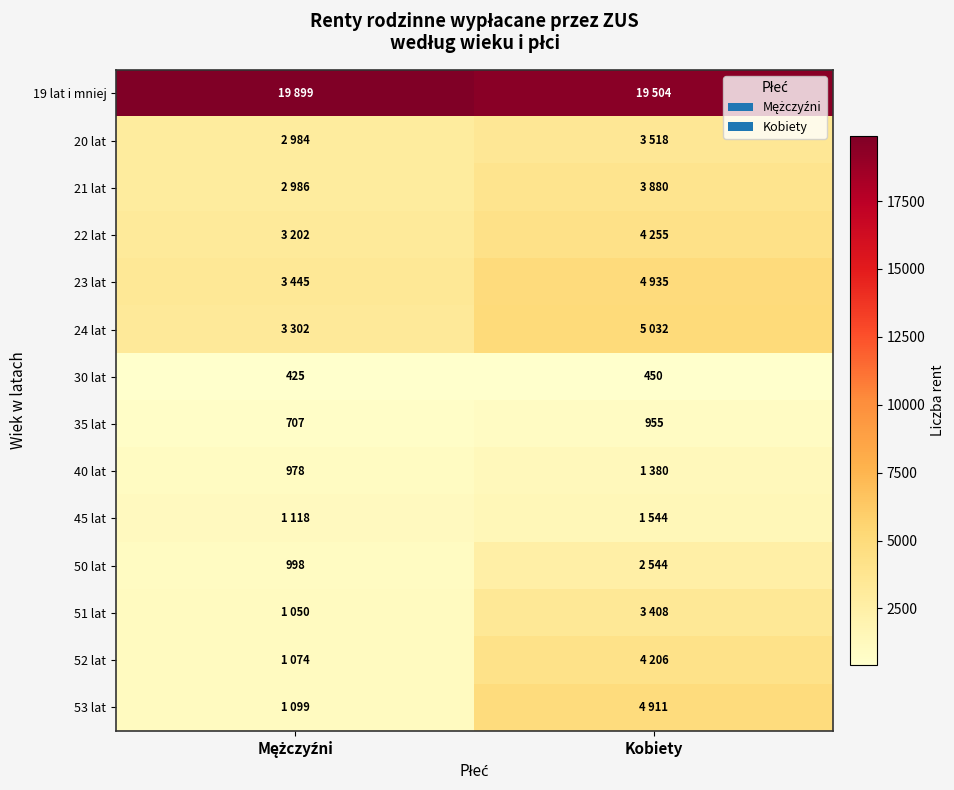

Is it true that 30 lat equals 790 at Kobiety?

False